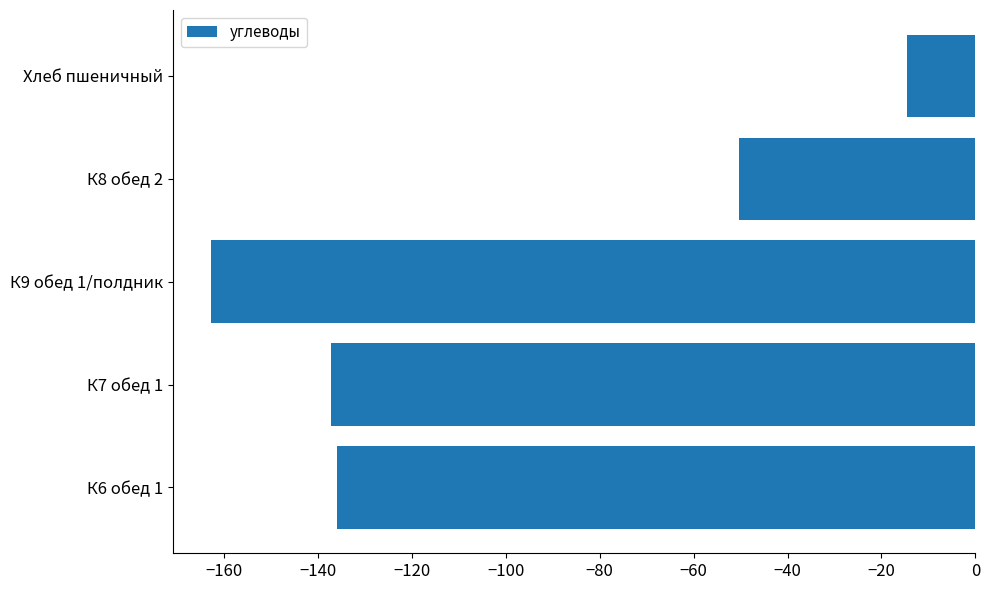

What is the difference between the maximum and second lowest values?

122.8